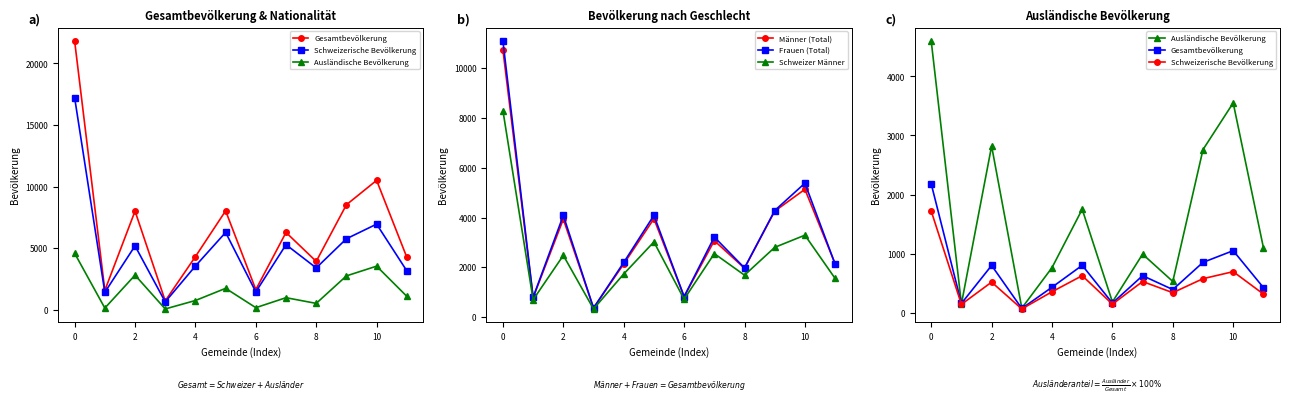

What is the maximum value for Männer (Total)?

10727